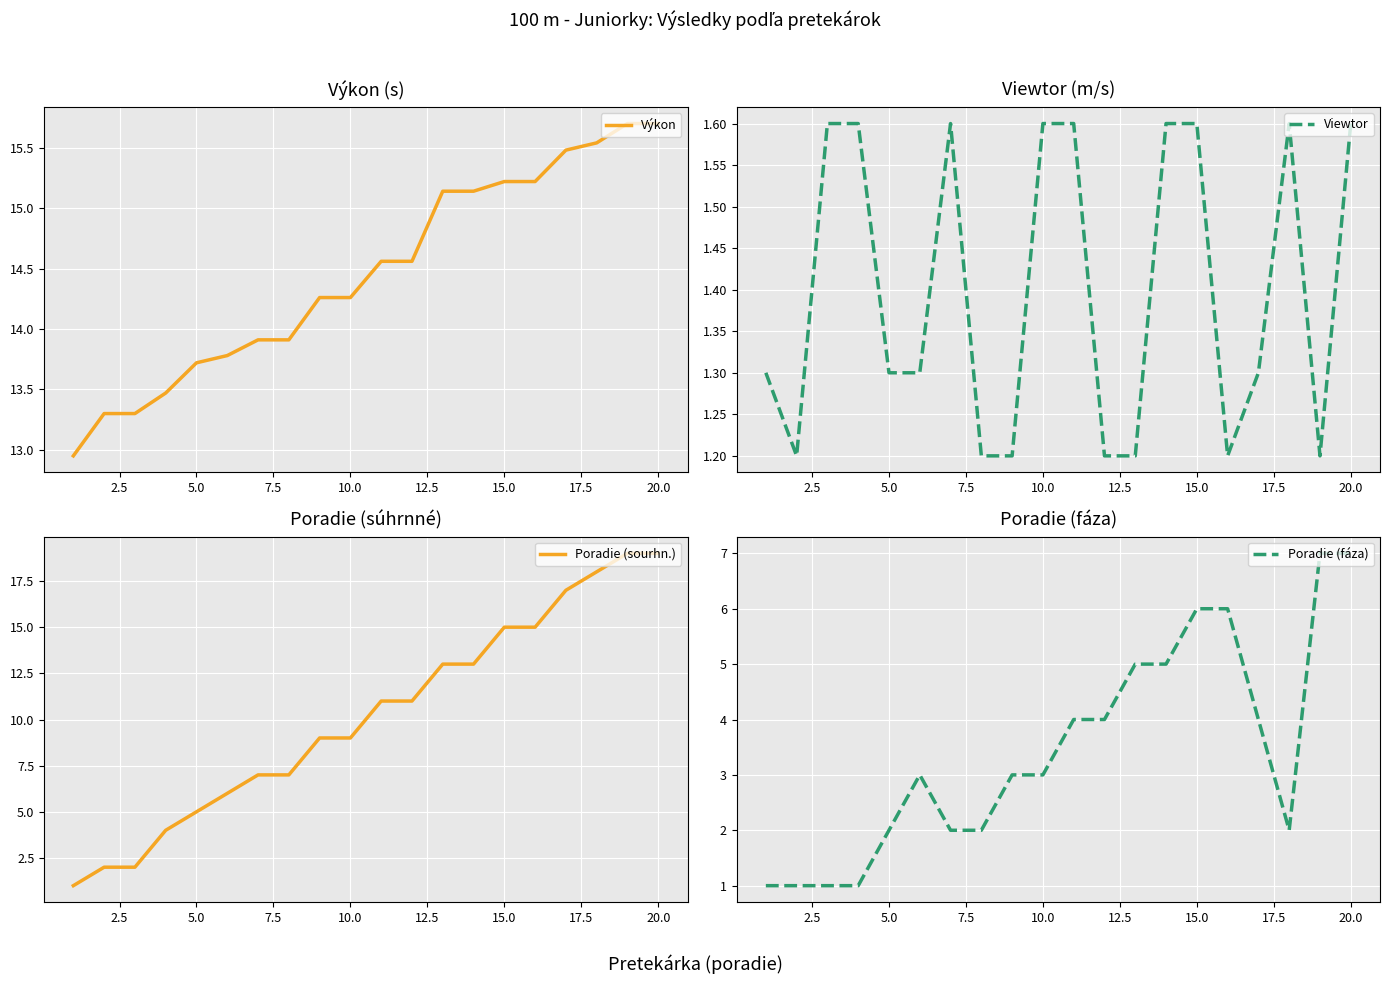

What is the highest value of the Výkon series?

15.7